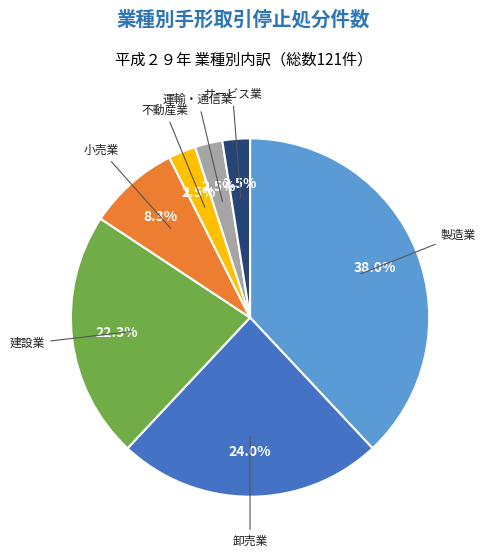

Does any single category account for the majority?

No